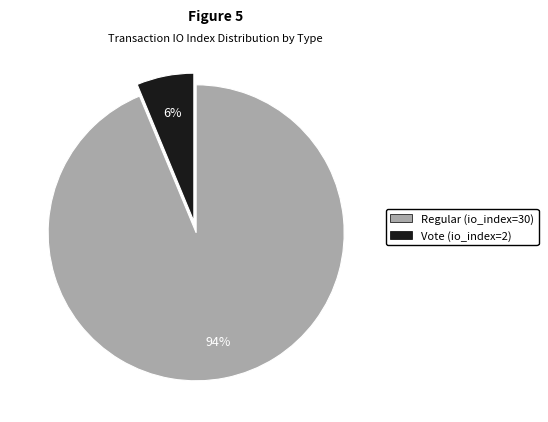

Count the number of slices in the pie.

2